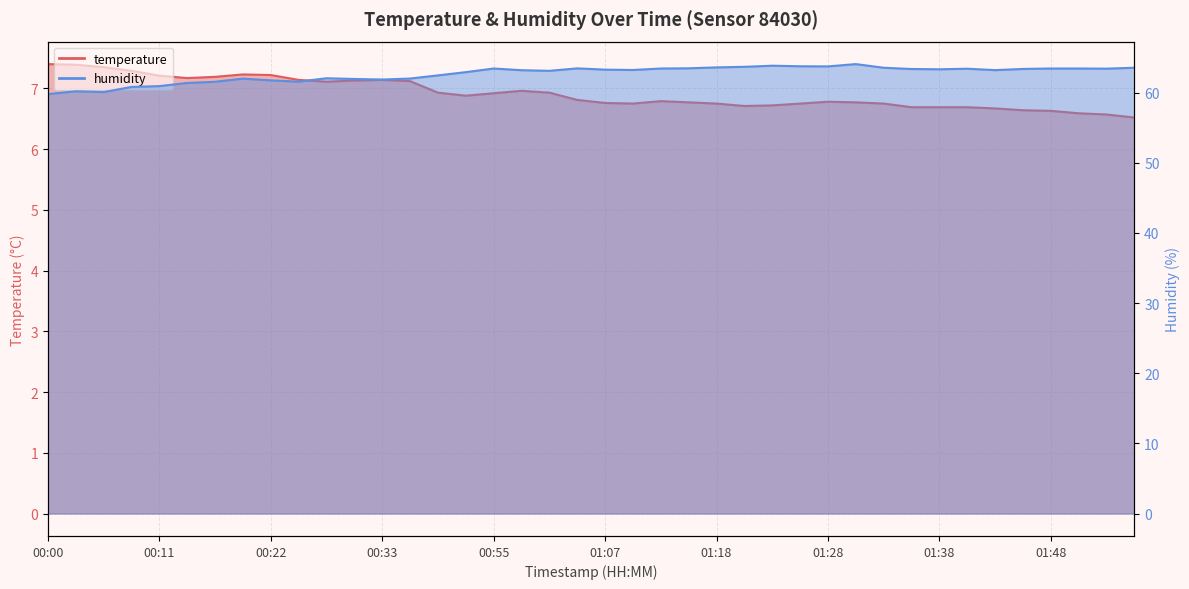

In temperature, how many points are higher than both neighbors (excluding endpoints)?

5